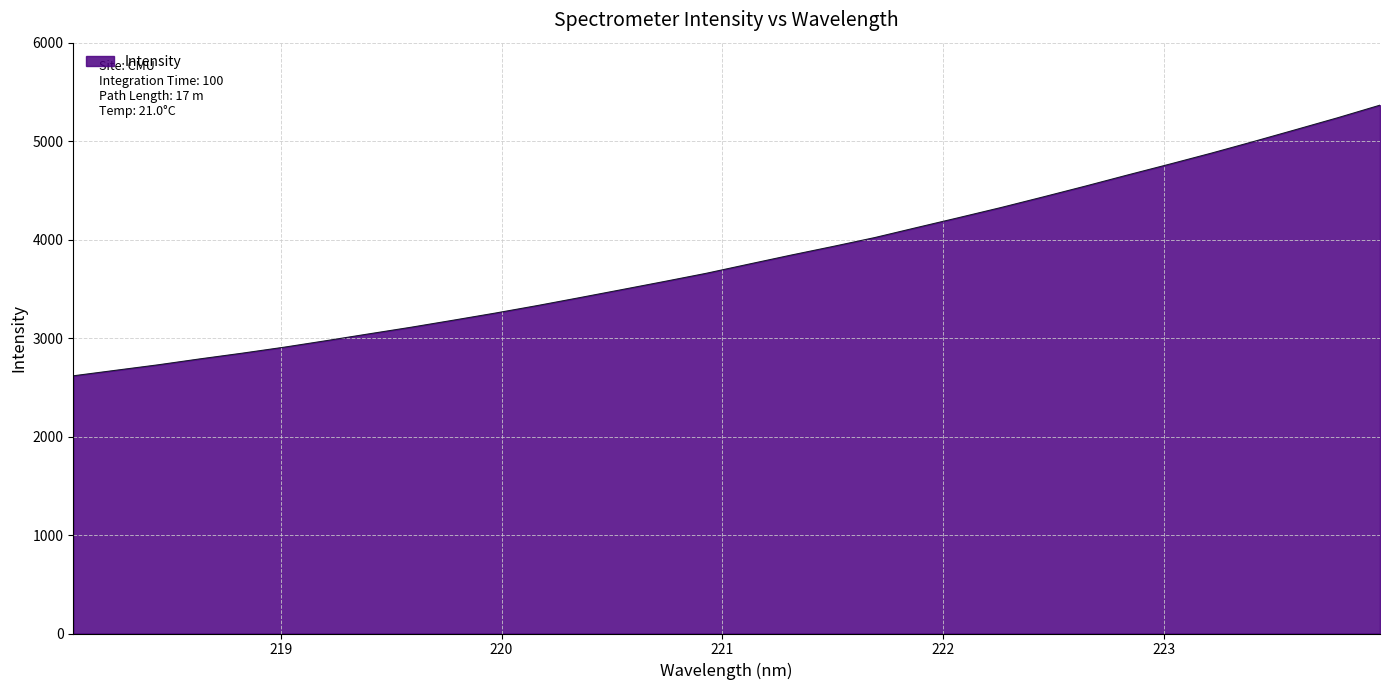

What is the minimum value shown in the chart?

2616.9